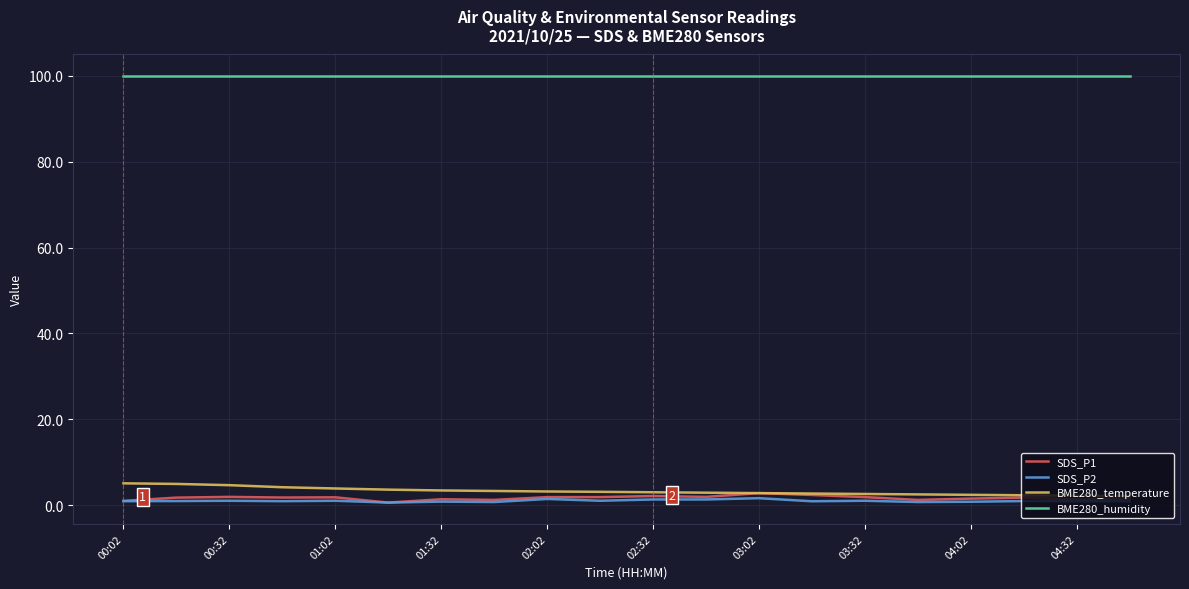

What is the maximum value shown in the chart?

100.0